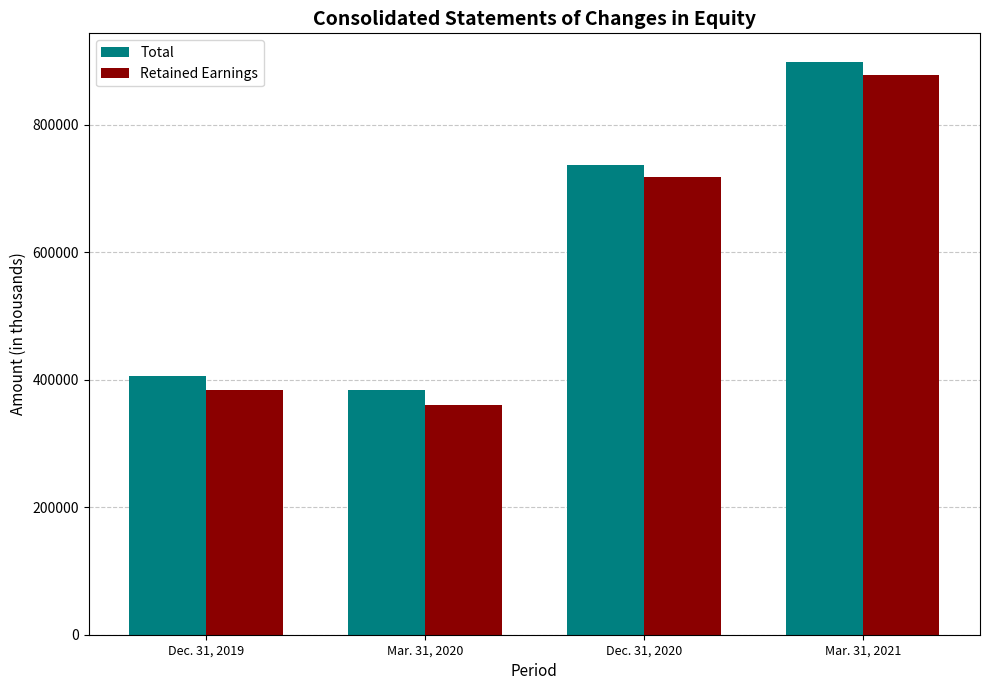

The value of Retained Earnings at Mar. 31, 2020 is 566332. True or false?

False